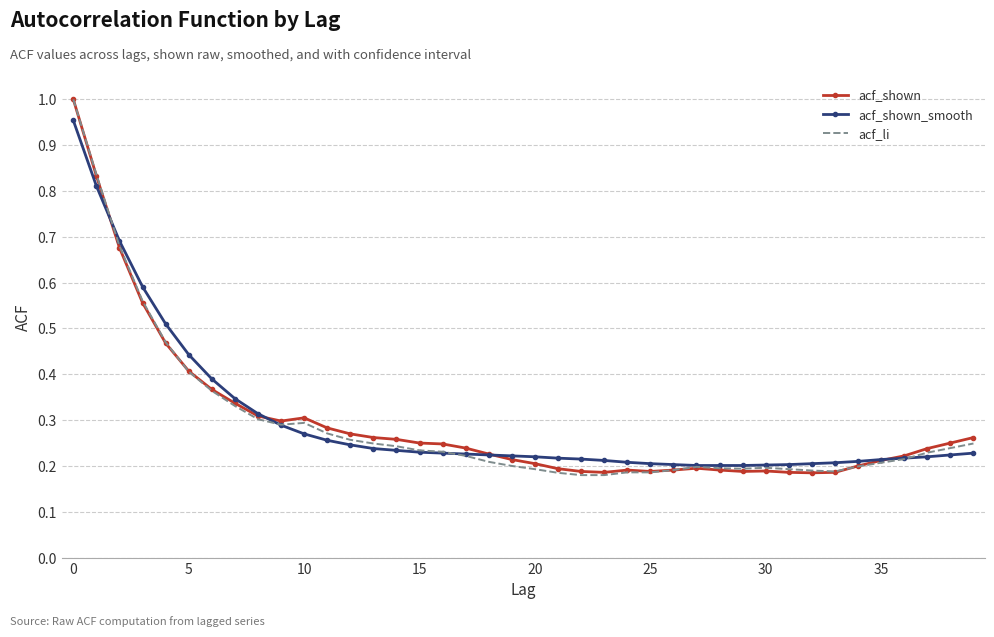

True or false: acf_shown_smooth has a value of 0.3 at 25.

False